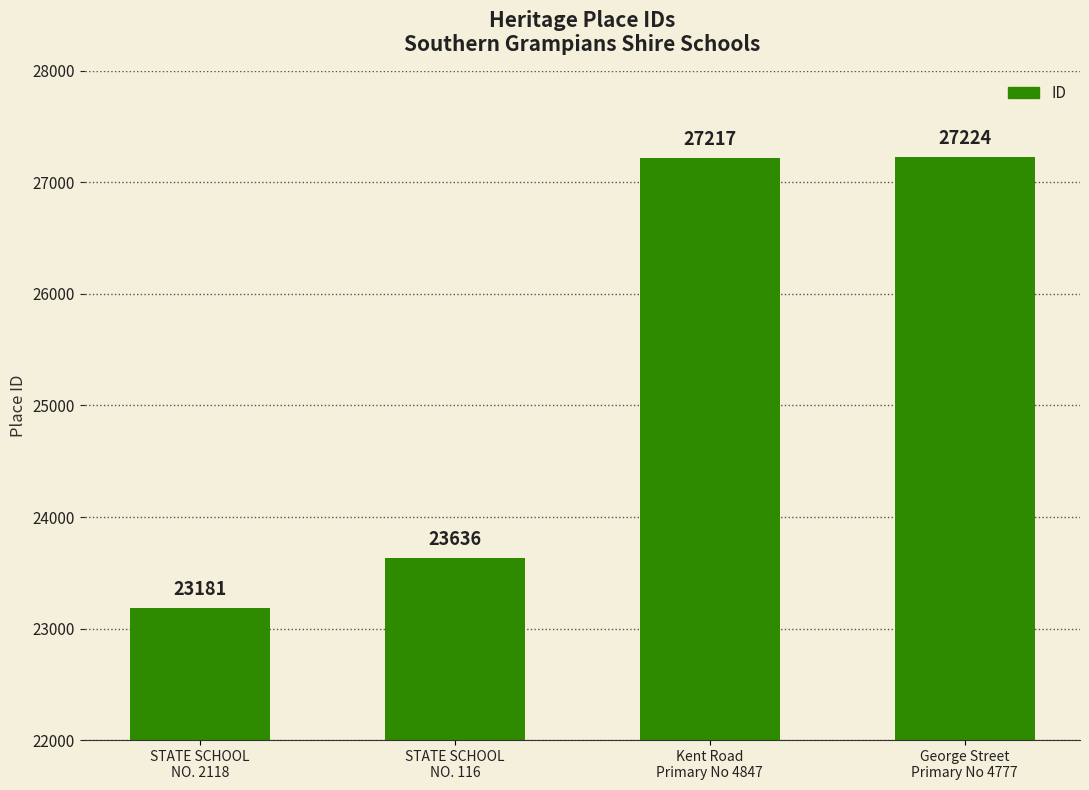

The chart shows a value of 27217 at Kent Road
Primary No 4847. True or false?

True